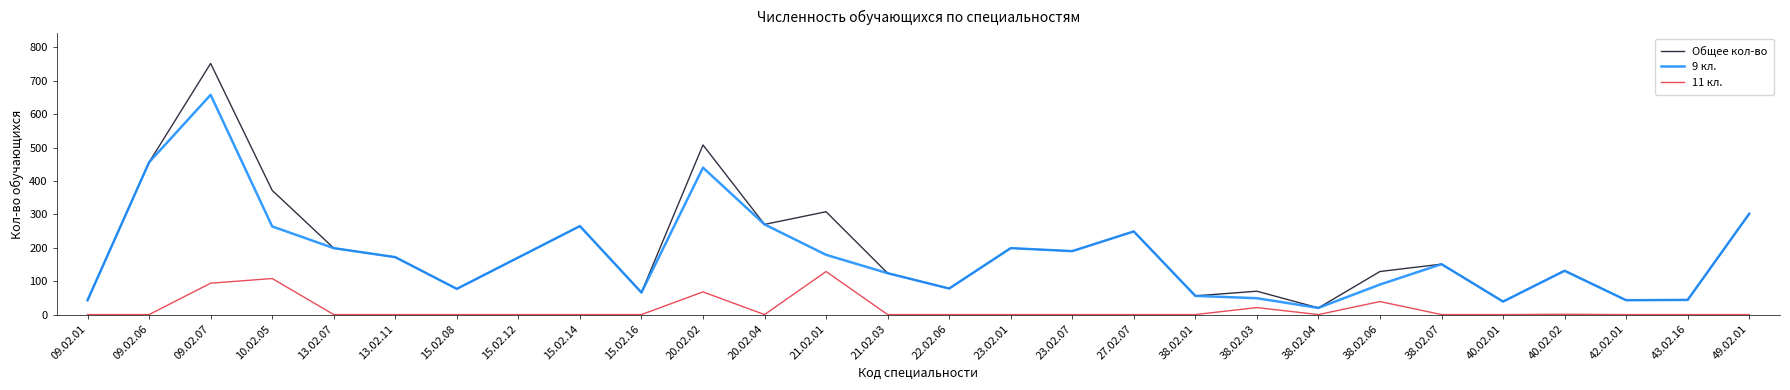

Rank the series at 09.02.07 from highest to lowest value.

Общее кол-во, 9 кл., 11 кл.